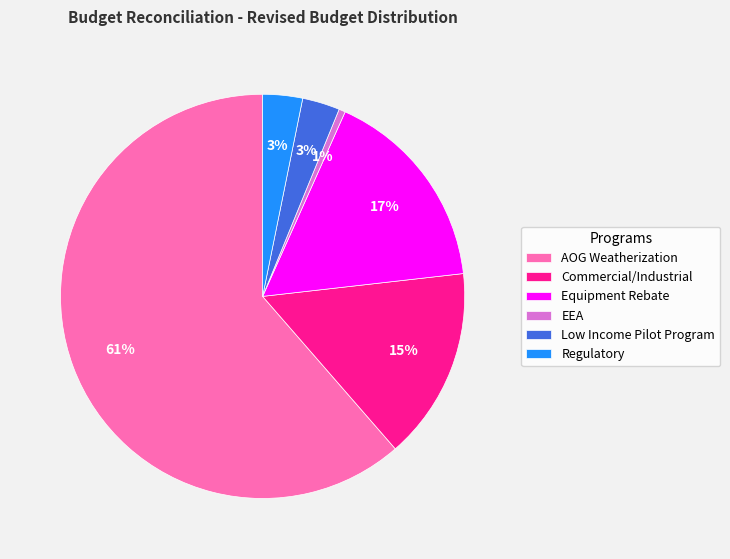

Which category has the smallest portion of the pie?

EEA